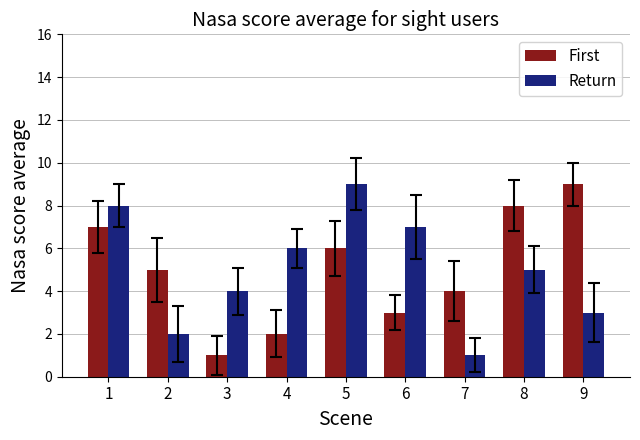

Reading right to left, transcribe all the data shown in this chart.

First: 9=9	8=8	7=4	6=3	5=6	4=2	3=1	2=5	1=7
Return: 9=3	8=5	7=1	6=7	5=9	4=6	3=4	2=2	1=8